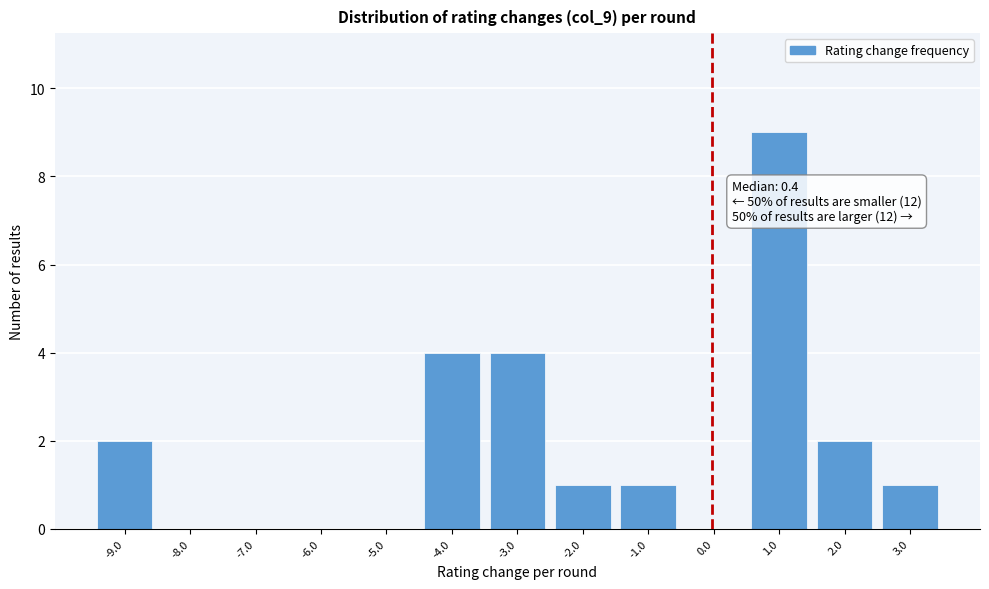

Reading left to right, list all the values displayed in this chart.

-9.0=2	-8.0=0	-7.0=0	-6.0=0	-5.0=0	-4.0=4	-3.0=4	-2.0=1	-1.0=1	0.0=0	1.0=9	2.0=2	3.0=1